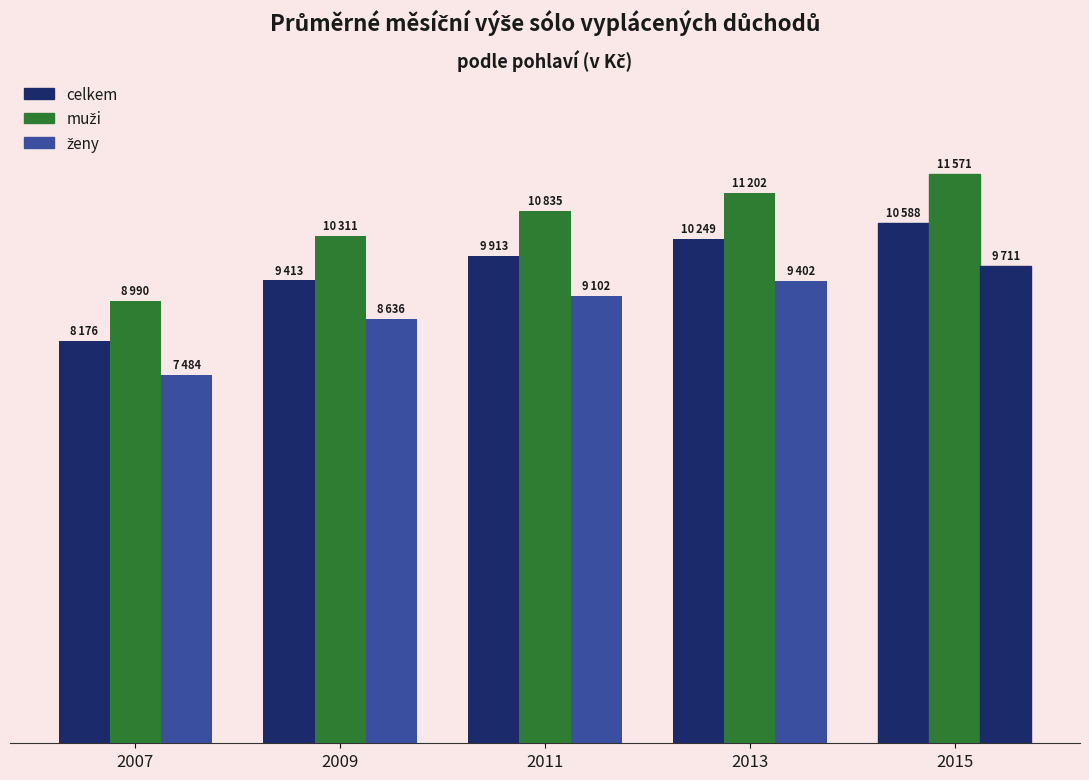

Does the chart contain stacked bars?

No